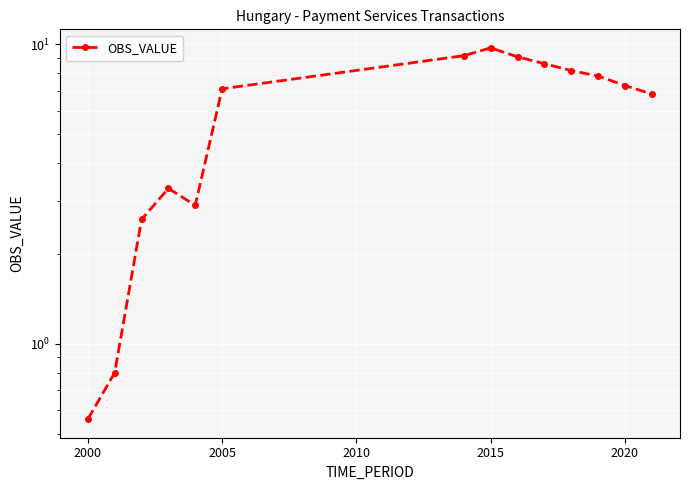

What is the average value?

6.0